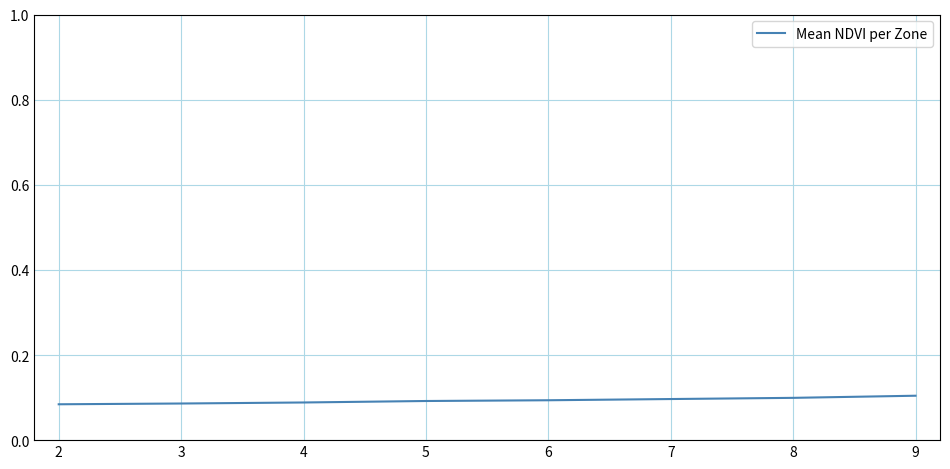

What is the sum of all values?

0.7